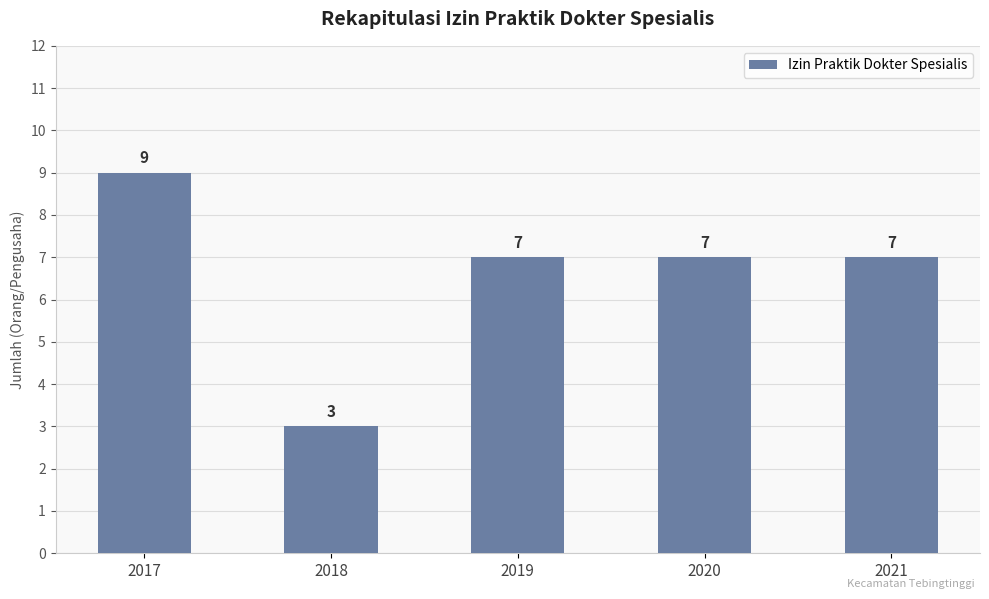

How many categories are shown in the chart?

5